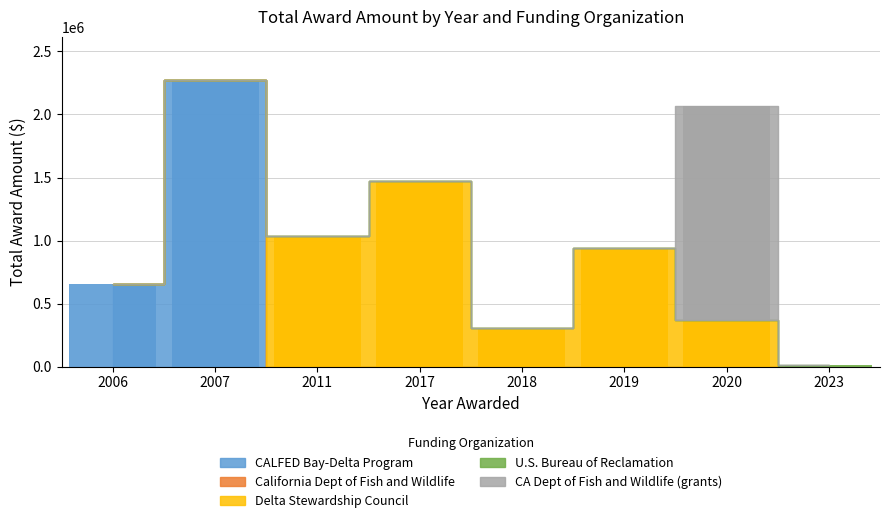

At which category is the sum across all series the highest?

2007